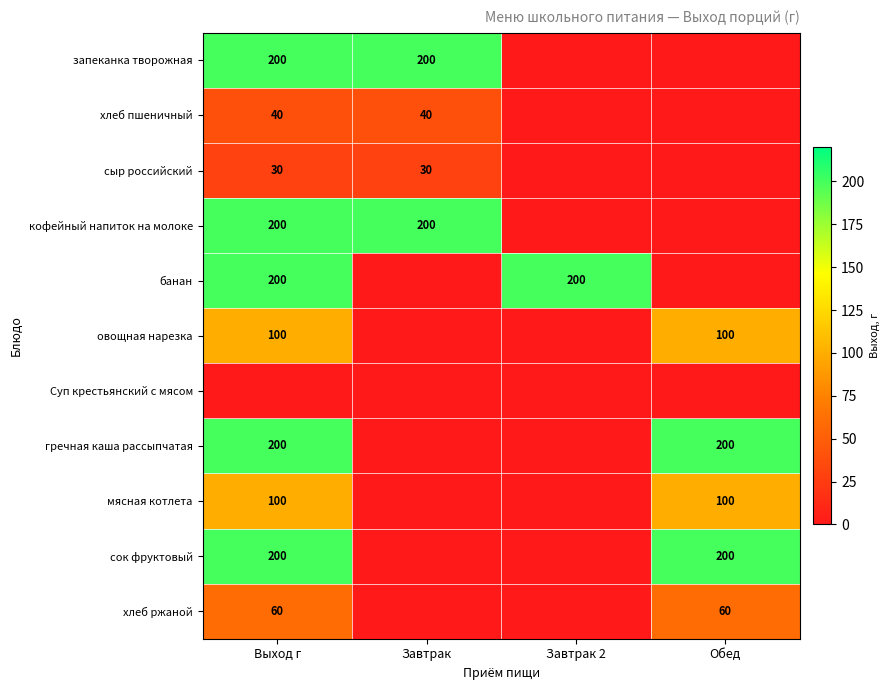

At how many categories does at least one series exceed 60?

4